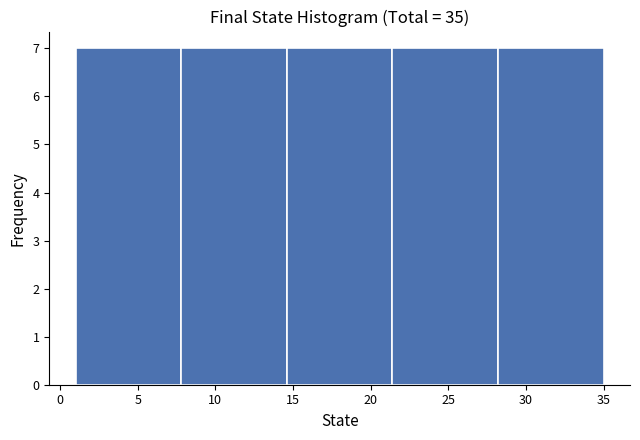

Reading left to right, transcribe this chart: for each bar, give the range it covers on the x-axis and its height. Neither the bar edges nor the heights are printed on the chart, so give them approximately, as read against the axes.

1.0 to 7.8: 7
7.8 to 14.6: 7
14.6 to 21.4: 7
21.4 to 28.2: 7
28.2 to 35.0: 7